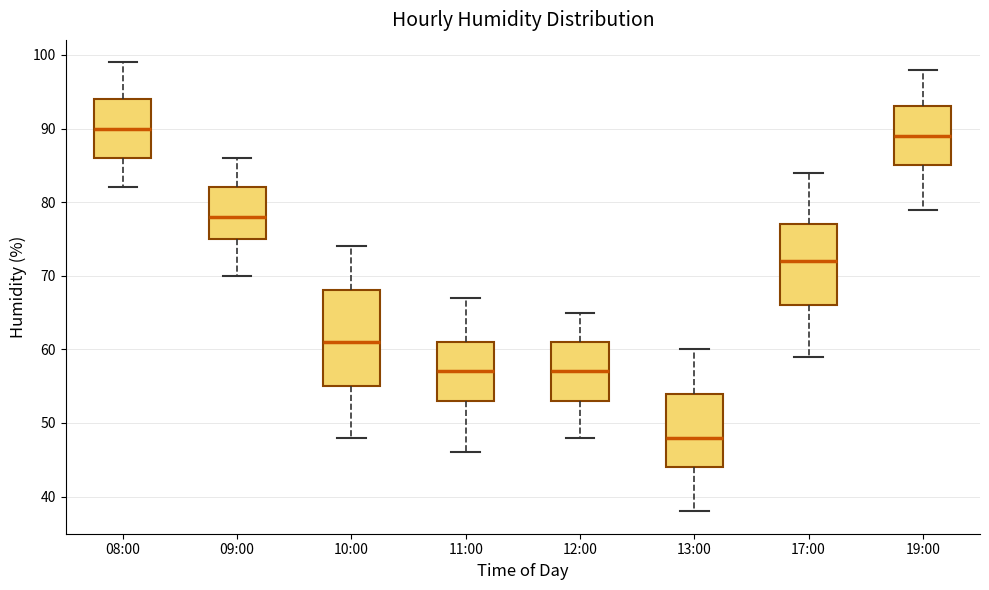

Reading left to right, transcribe this box plot: for each box, give where its median line is, the range the box spans, and where its two whiskers end, as read against the y-axis. The values are not printed on the chart, so give them approximately, as read against the axis.

08:00: median 90, box 86 to 94, whiskers 82 to 99
09:00: median 78, box 75 to 82, whiskers 70 to 86
10:00: median 61, box 55 to 68, whiskers 48 to 74
11:00: median 57, box 53 to 61, whiskers 46 to 67
12:00: median 57, box 53 to 61, whiskers 48 to 65
13:00: median 48, box 44 to 54, whiskers 38 to 60
17:00: median 72, box 66 to 77, whiskers 59 to 84
19:00: median 89, box 85 to 93, whiskers 79 to 98